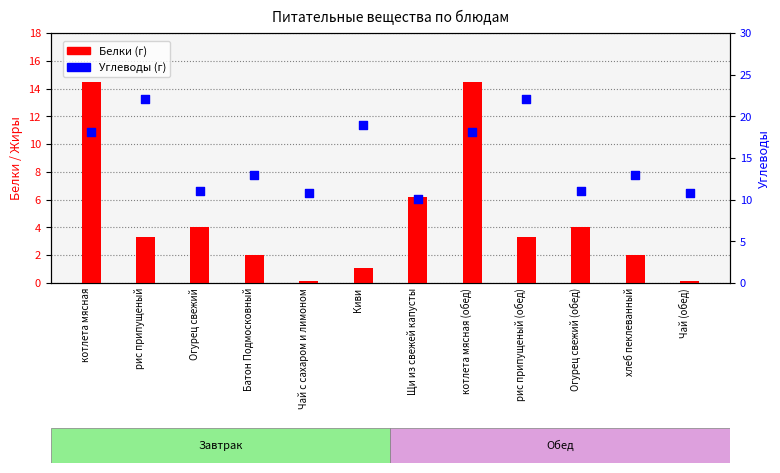

Which series has the largest total across all categories?

Углеводы